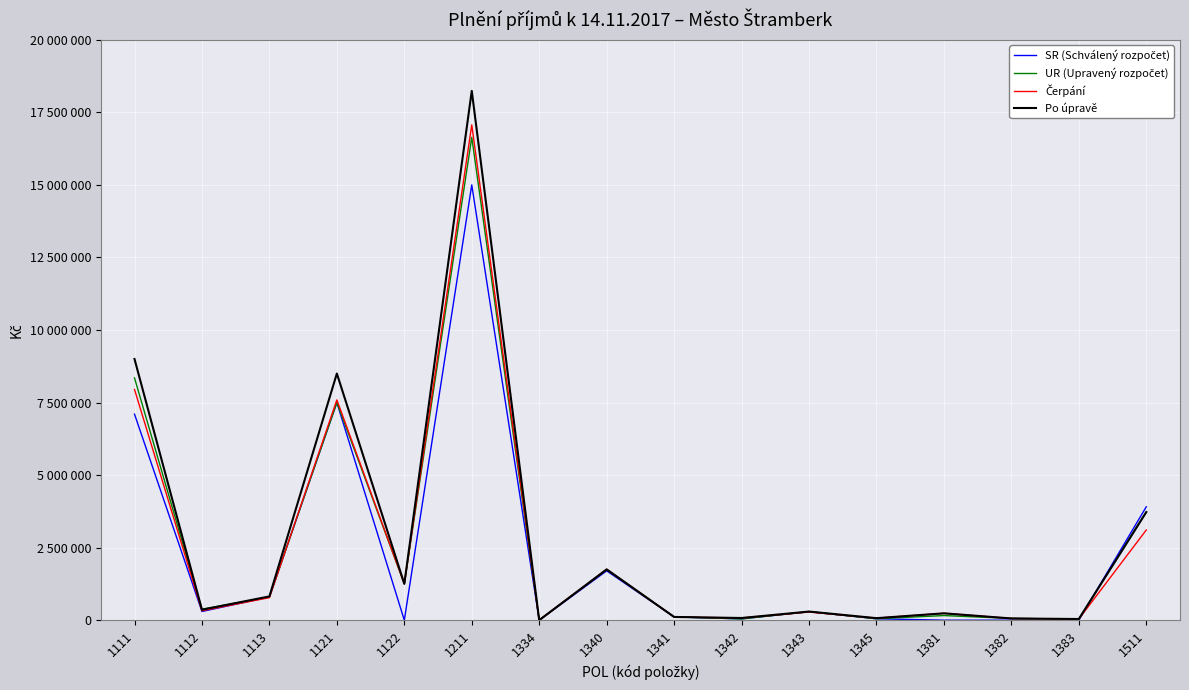

Reading left to right, list all the values displayed in this chart.

SR (Schválený rozpočet): 1111=7100000.0	1112=300000.0	1113=800000.0	1121=7500000.0	1122=0.0	1211=15000000.0	1334=1000.0	1340=1700000.0	1341=115000.0	1342=45000.0	1343=295000.0	1345=50000.0	1381=0.0	1382=0.0	1383=0.0	1511=3907000.0
UR (Upravený rozpočet): 1111=8350000.0	1112=380000.0	1113=800000.0	1121=7500000.0	1122=1254190.0	1211=16640000.0	1334=1200.0	1340=1740000.0	1341=115000.0	1342=45000.0	1343=295000.0	1345=50000.0	1381=160000.0	1382=60000.0	1383=41000.0	1511=3725000.0
Čerpání: 1111=7951712.3	1112=326286.2	1113=777343.5	1121=7591535.3	1122=1254190.0	1211=17067451.8	1334=1191.0	1340=1750018.9	1341=110813.0	1342=75835.0	1343=281599.0	1345=69756.0	1381=236237.2	1382=58573.1	1383=40315.3	1511=3108576.7
Po úpravě: 1111=9000000.0	1112=360000.0	1113=820000.0	1121=8500000.0	1122=1254190.0	1211=18240000.0	1334=1200.0	1340=1752000.0	1341=112000.0	1342=76000.0	1343=298000.0	1345=70000.0	1381=237000.0	1382=60000.0	1383=41000.0	1511=3725000.0